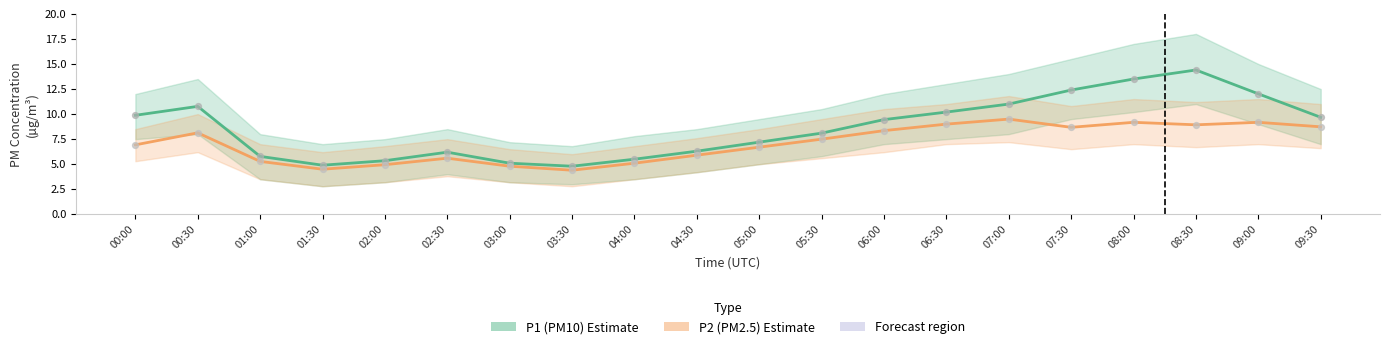

Which series has the largest Y range (max minus min)?

P1 (PM10)